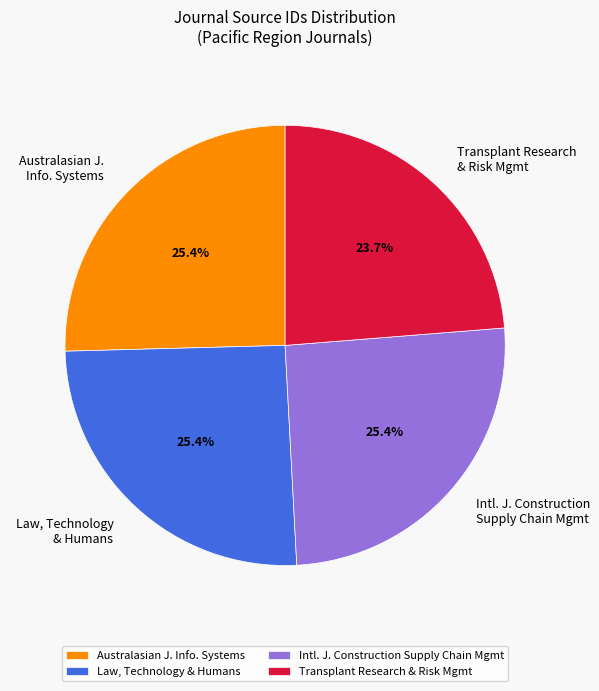

Does any single category account for the majority?

No